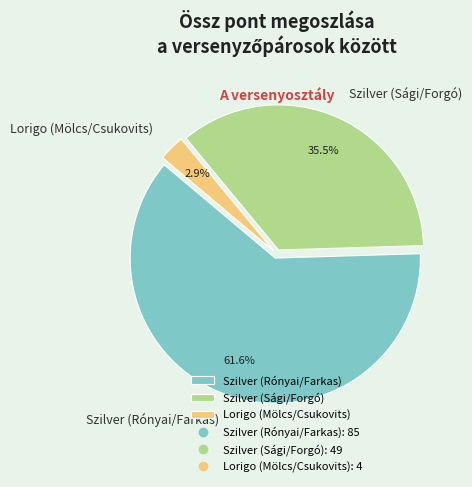

The Szilver (Rónyai/Farkas) slice represents 49% of the pie. True or false?

False